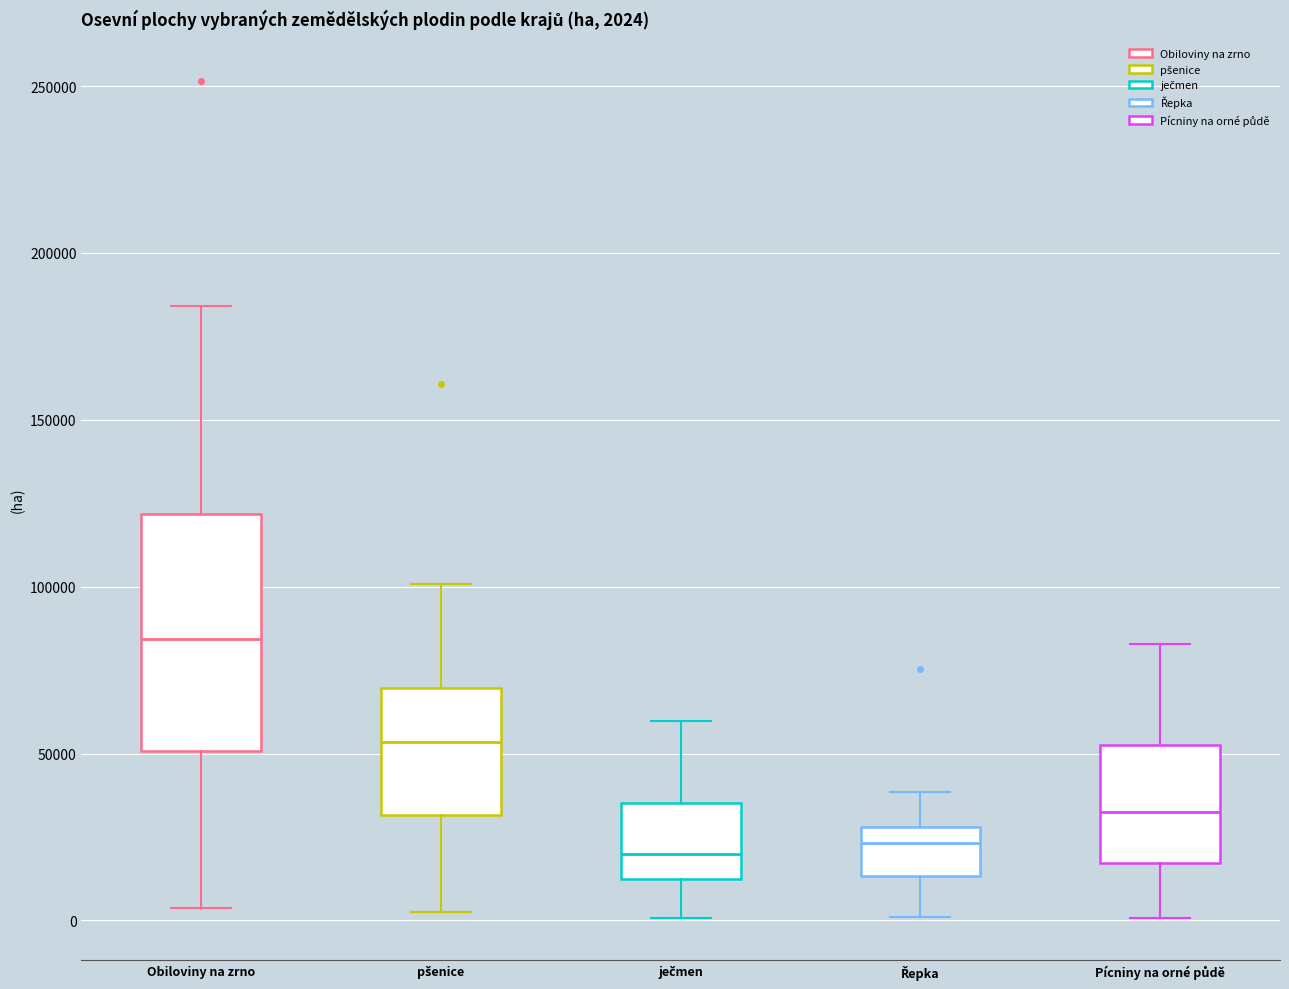

Which box is the tallest, from its lower edge to its upper edge?

Obiloviny na zrno